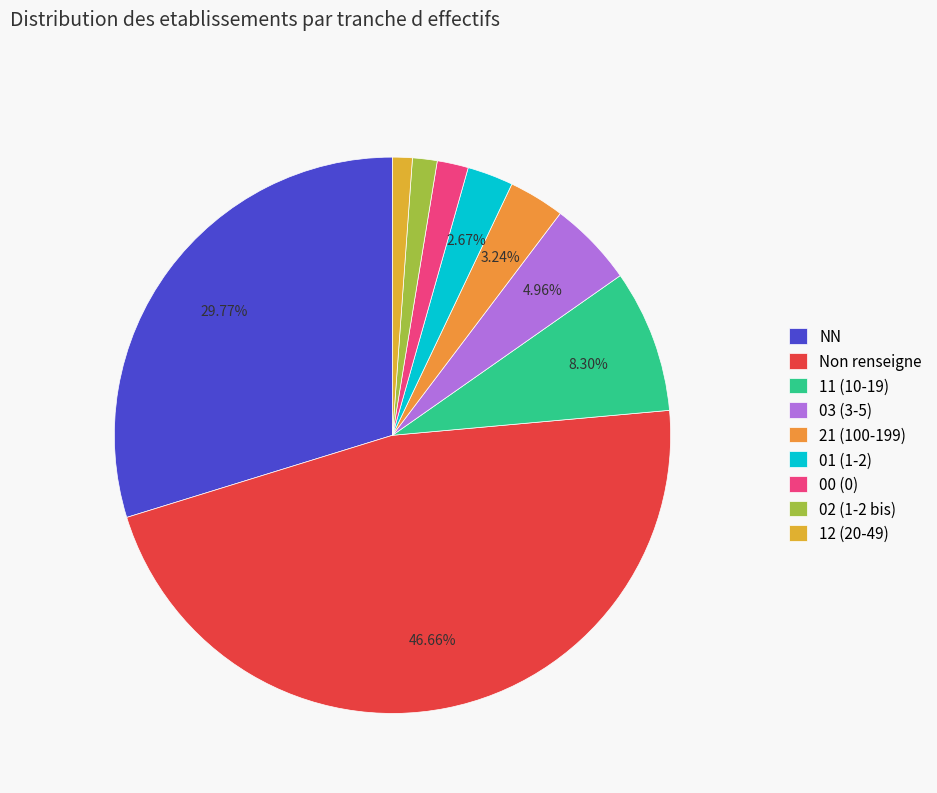

How many segments does this pie chart have?

9